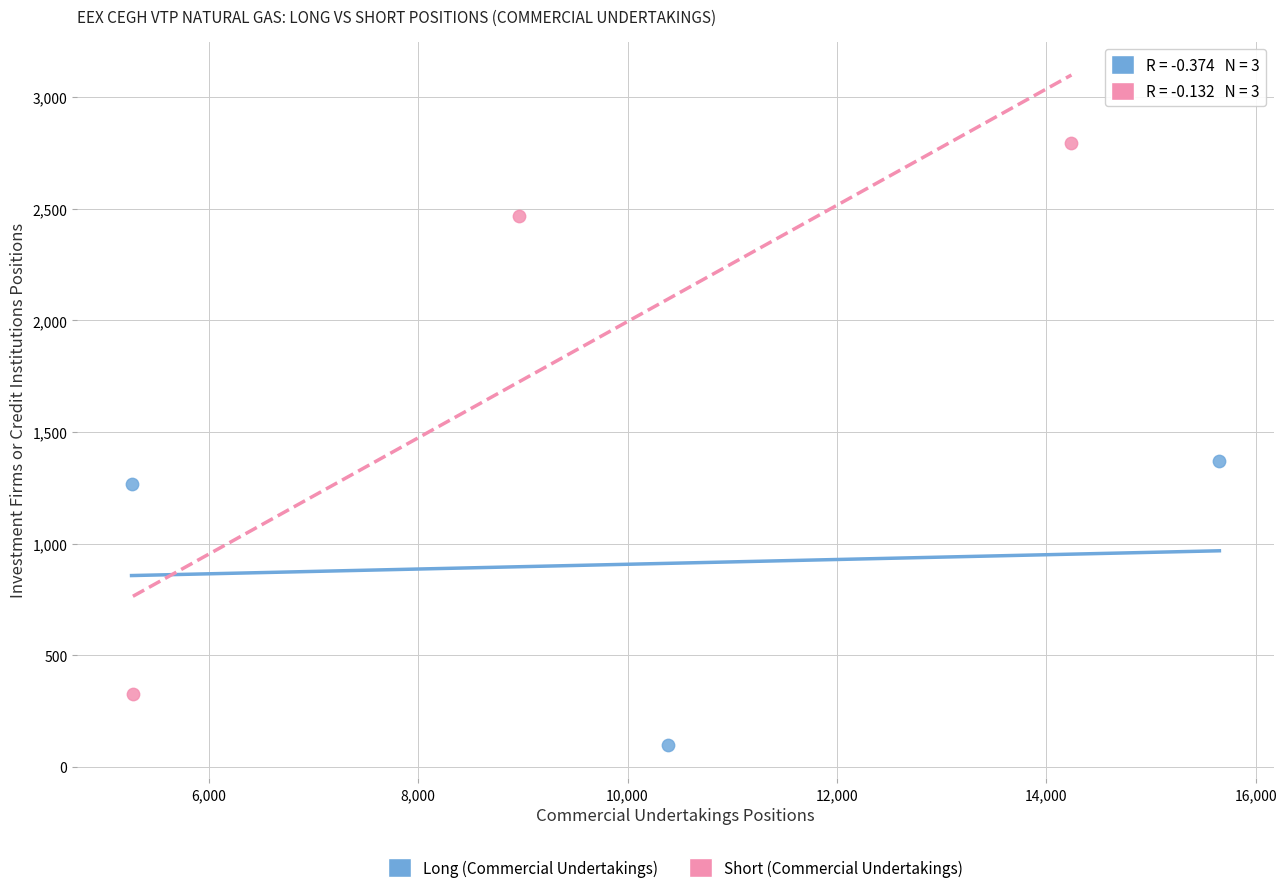

Which series reaches the maximum Y coordinate?

Short (Commercial Undertakings)